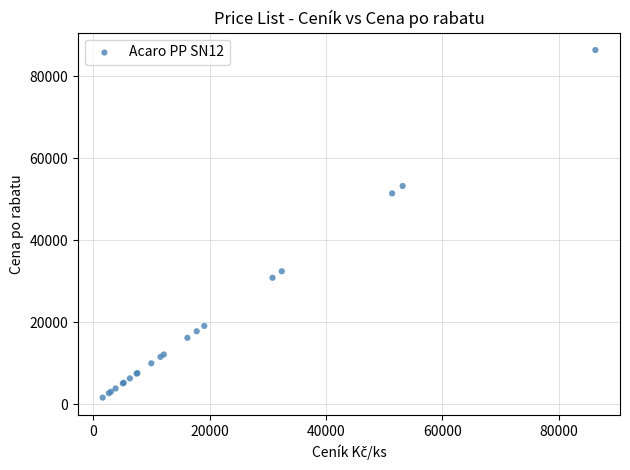

What Y value in the scatter plot is closest to 43980?

51393